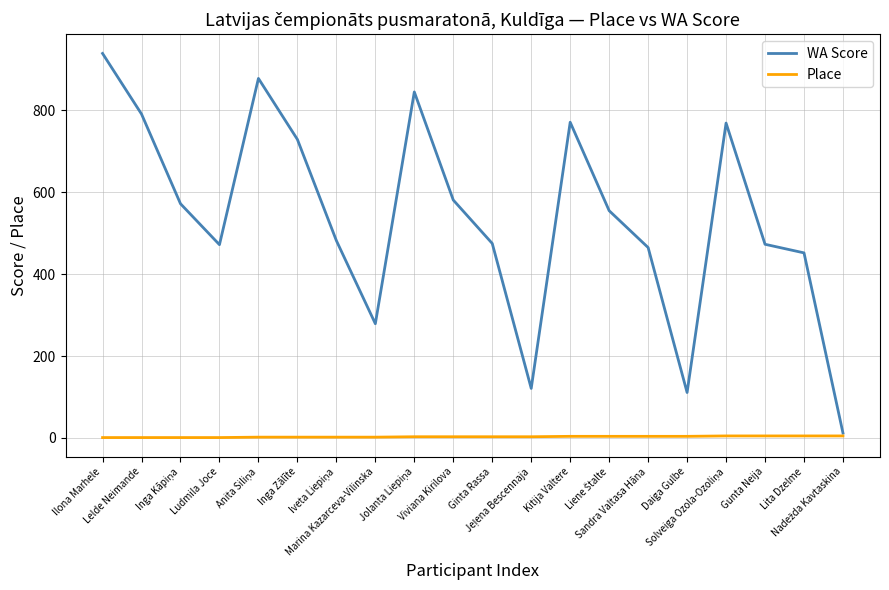

What is the maximum value shown in the chart?

939